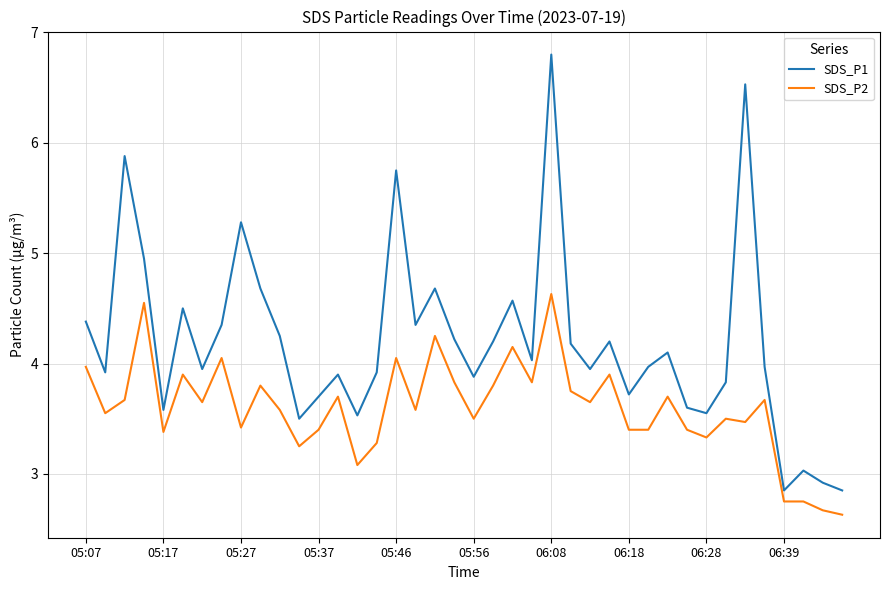

What is the minimum value shown in the chart?

2.6